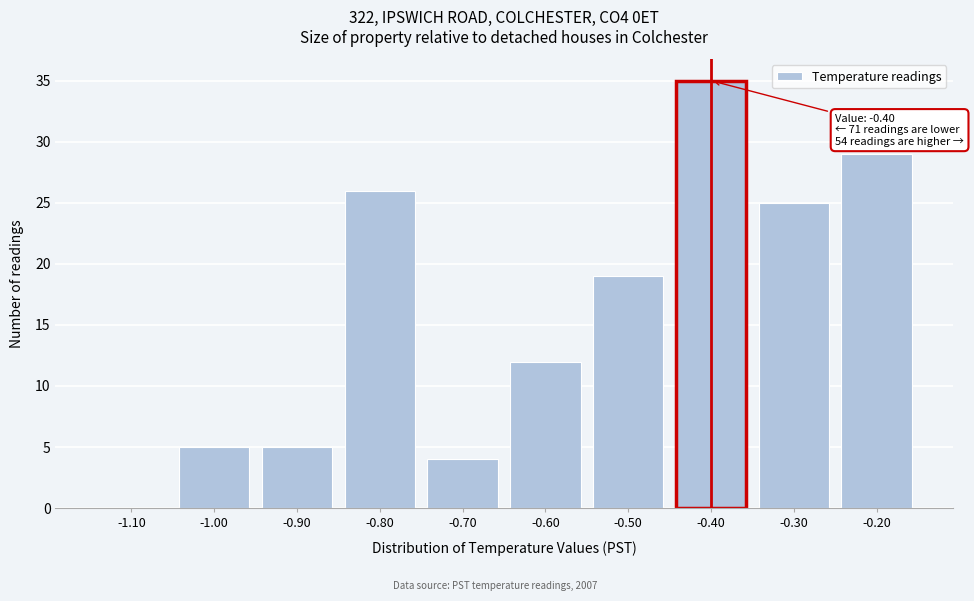

Reading left to right, what are all the values shown in this chart?

-1.10=0	-1.00=5	-0.90=5	-0.80=26	-0.70=4	-0.60=12	-0.50=19	-0.40=35	-0.30=25	-0.20=29